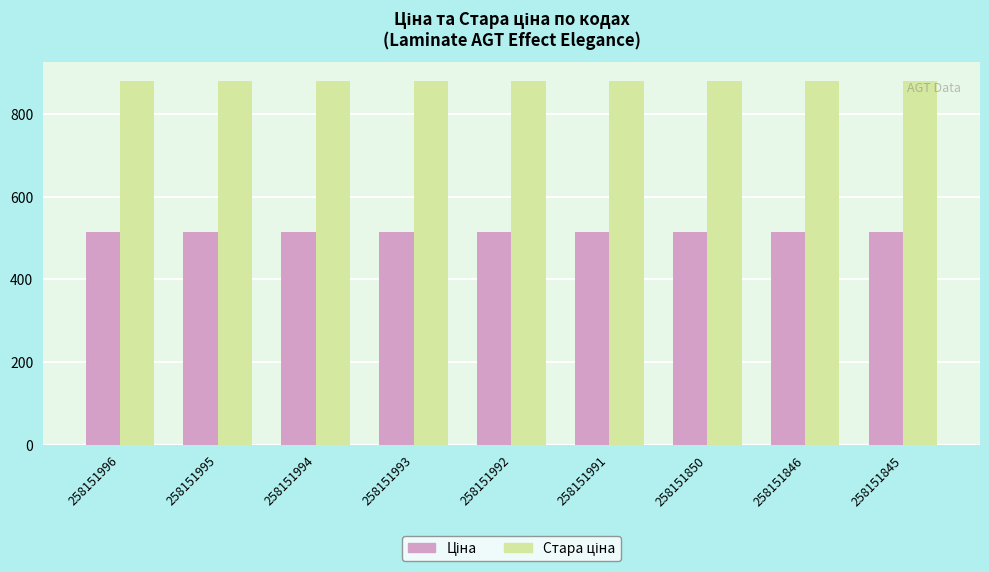

What is the minimum value shown in the chart?

515.8